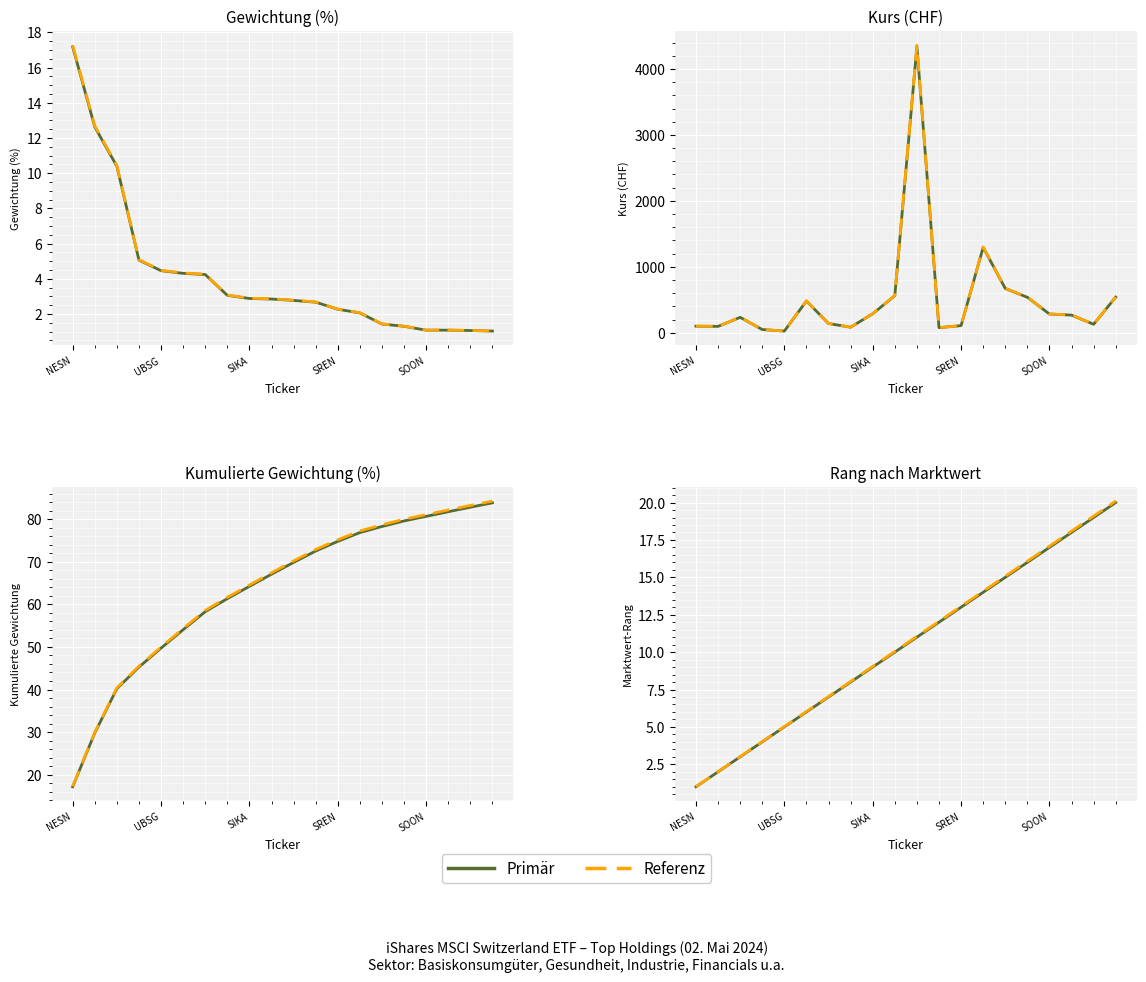

How many values in the Kurs series are below 268?

10